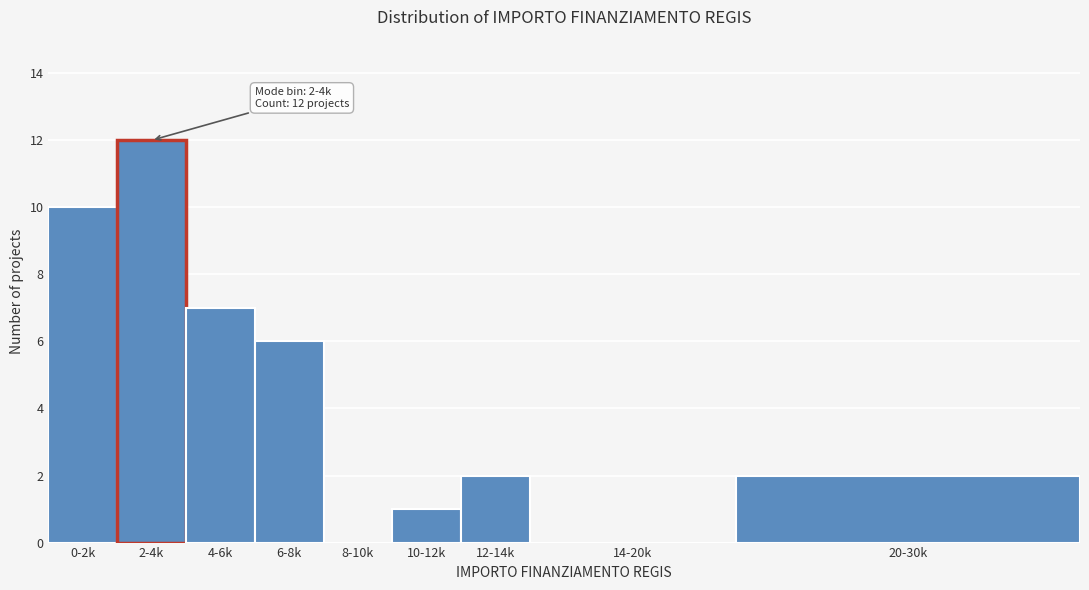

Reading left to right, transcribe all the data shown in this chart.

0-2k=10	2-4k=12	4-6k=7	6-8k=6	8-10k=0	10-12k=1	12-14k=2	14-20k=0	20-30k=2